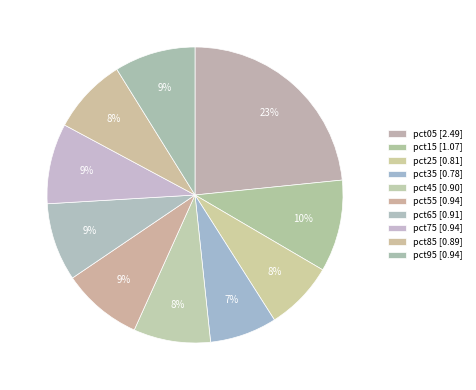

True or false: pct95 accounts for 1% of the total.

False